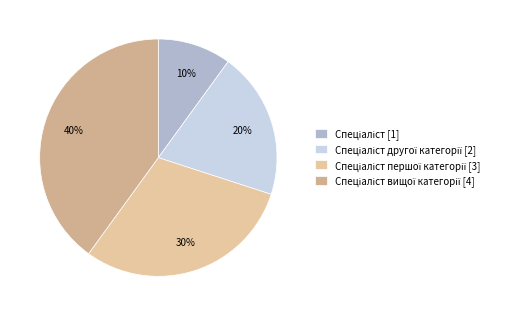

Is there a majority slice in this chart?

No